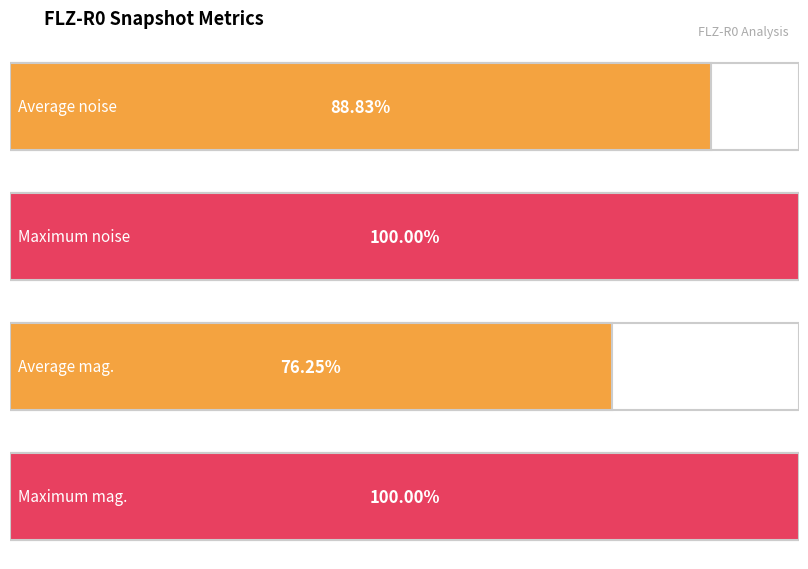

At 0, list the series in order from smallest to largest.

mag., noise